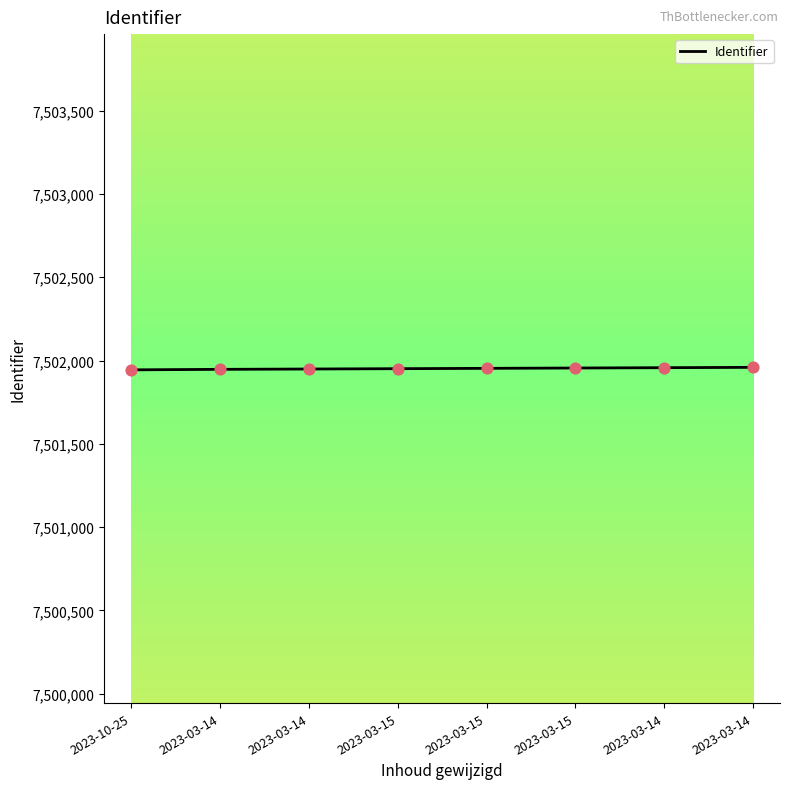

What is the ratio of the value at 2023-03-14 to the value at 2023-03-15?

1.0